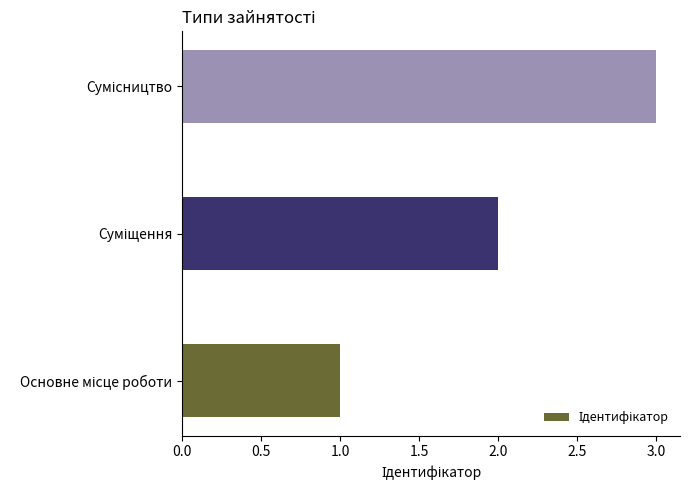

What is the sum of all values?

6